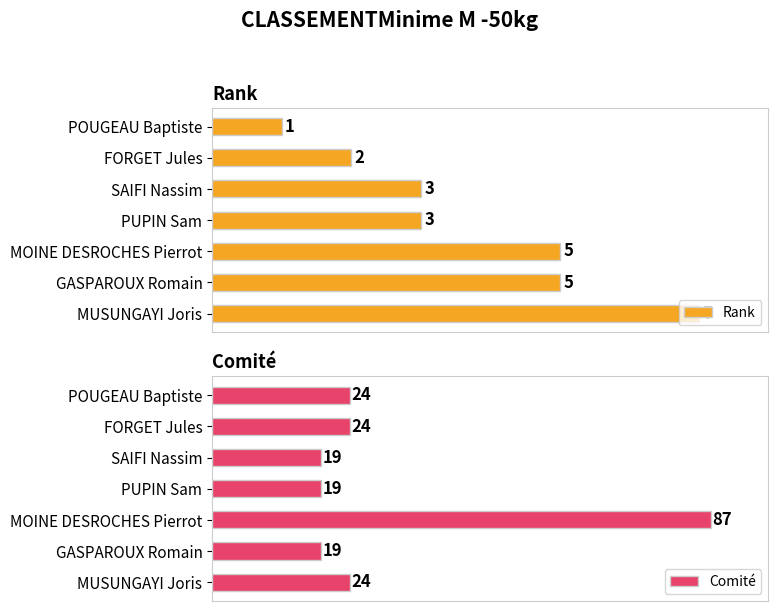

Does the chart contain stacked bars?

No